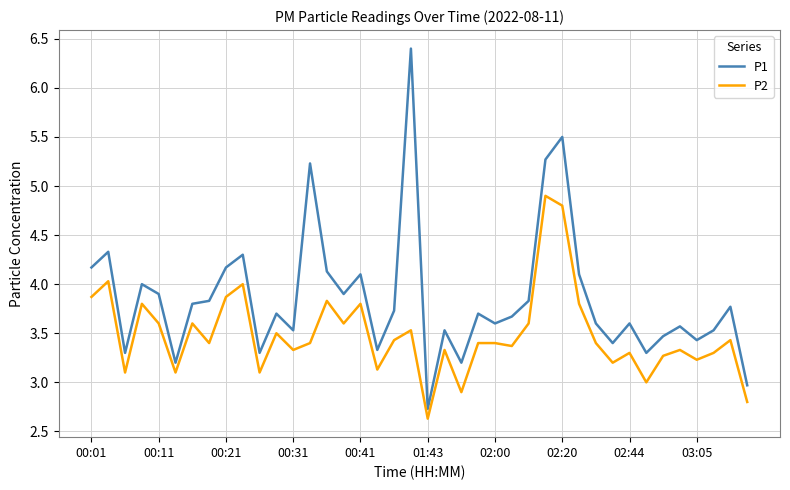

What is the difference between the maximum and minimum values in the P2 series?

2.3